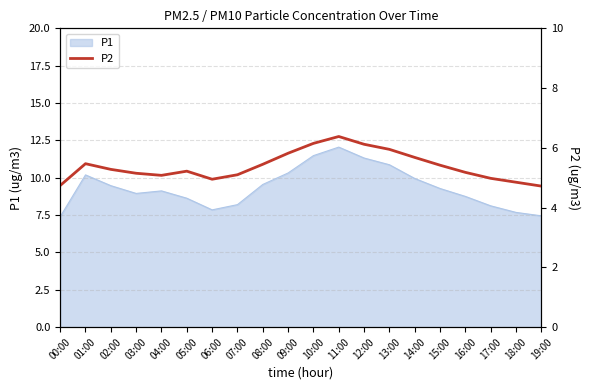

Reading left to right, extract all data points from this chart.

00:00=4.7	01:00=5.5	02:00=5.3	03:00=5.2	04:00=5.1	05:00=5.2	06:00=5.0	07:00=5.1	08:00=5.5	09:00=5.8	10:00=6.2	11:00=6.4	12:00=6.1	13:00=6.0	14:00=5.7	15:00=5.4	16:00=5.2	17:00=5.0	18:00=4.8	19:00=4.7